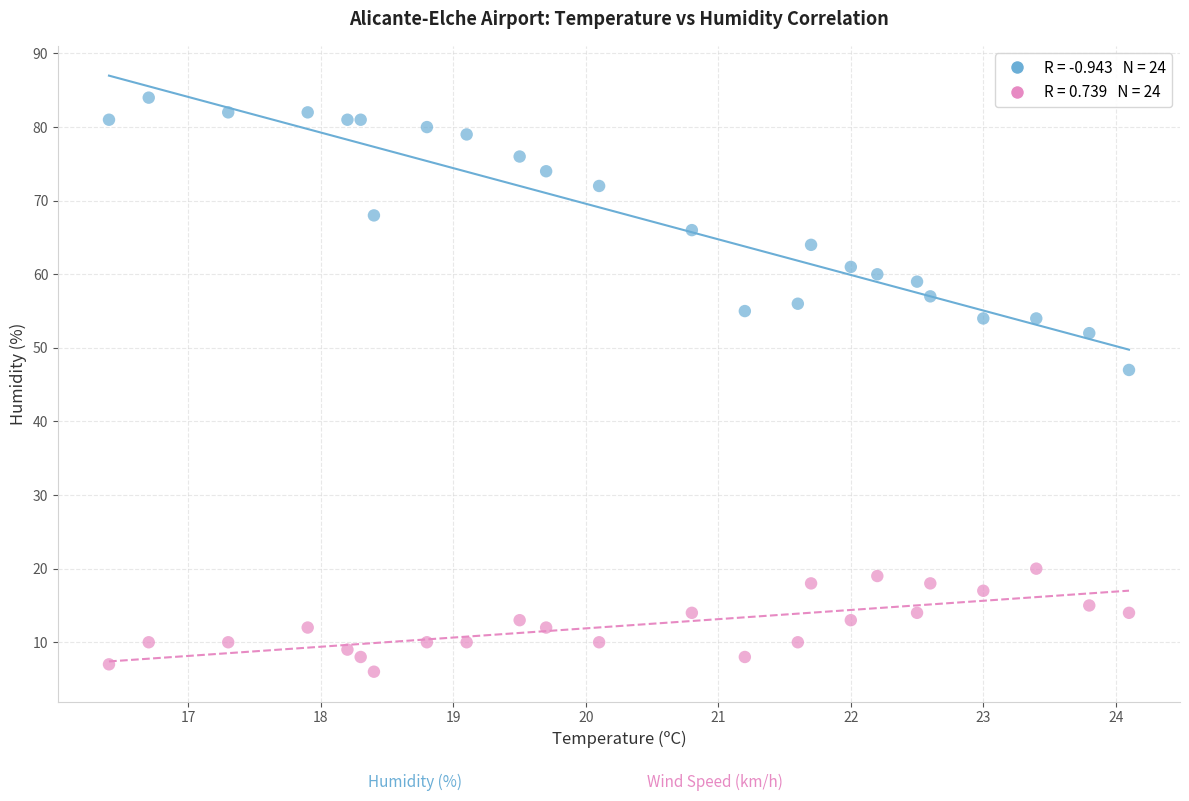

Across all series, what Y value is closest to 45?

47